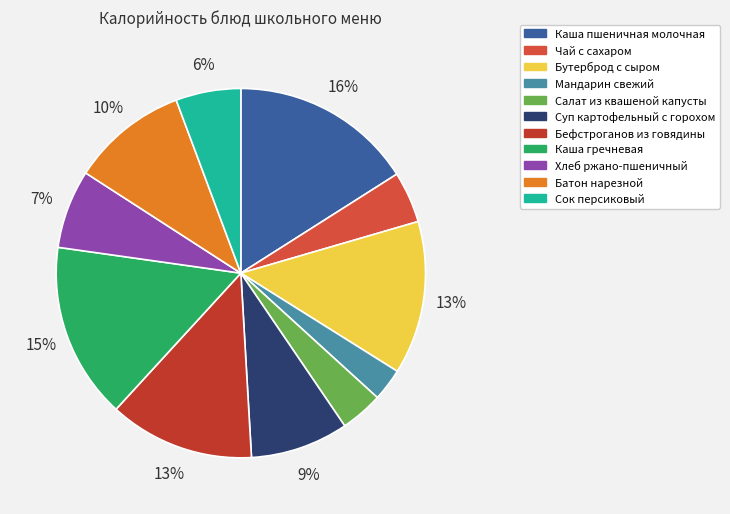

What is the change in value from Каша пшеничная молочная to Хлеб ржано-пшеничный?

-121.6